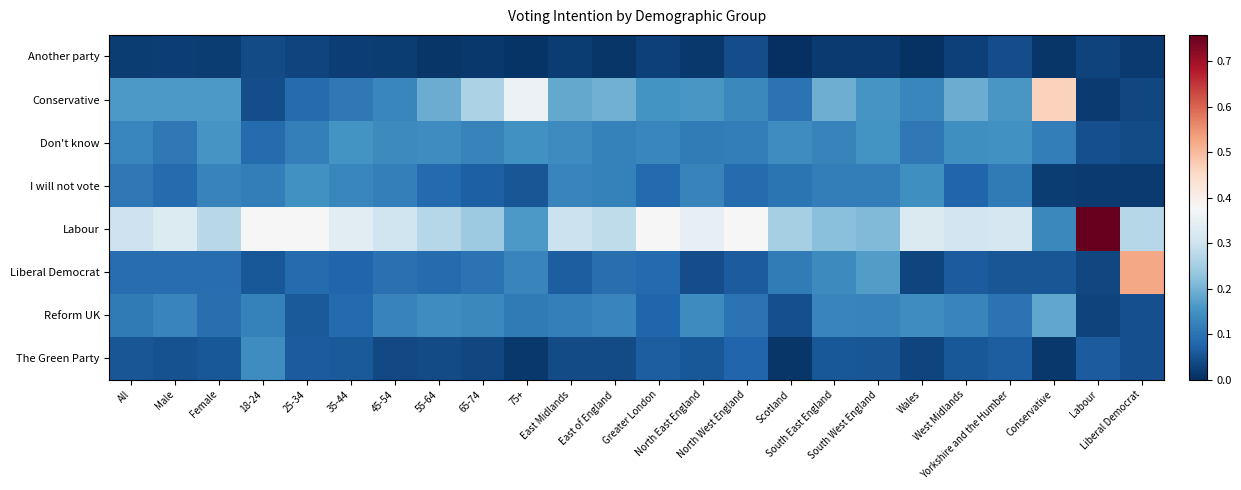

What is the total value across all series at North East England?

1.0